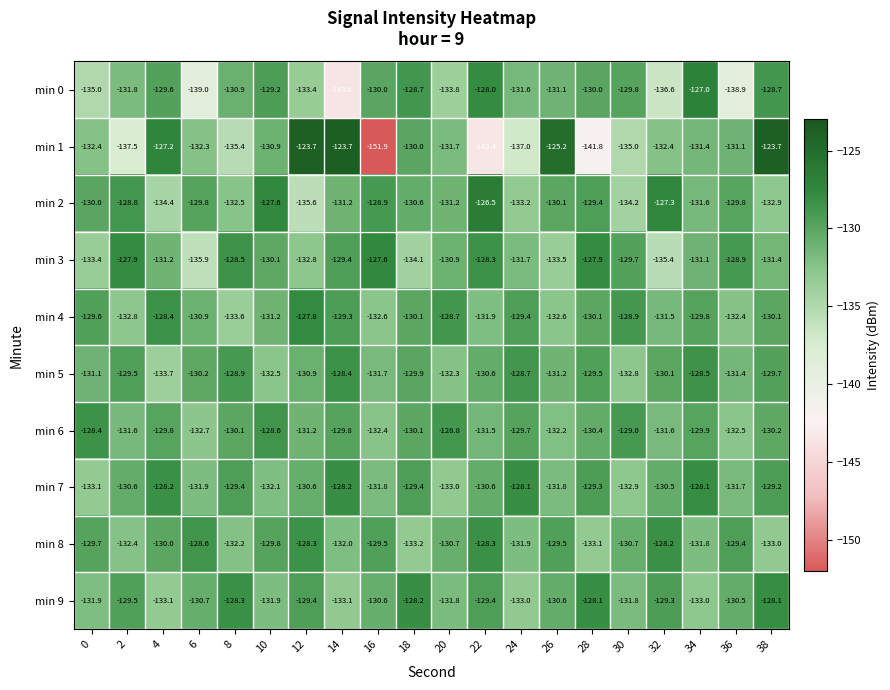

Rank the series at 4 from lowest to highest value.

min 2, min 5, min 9, min 3, min 8, min 6, min 0, min 4, min 7, min 1